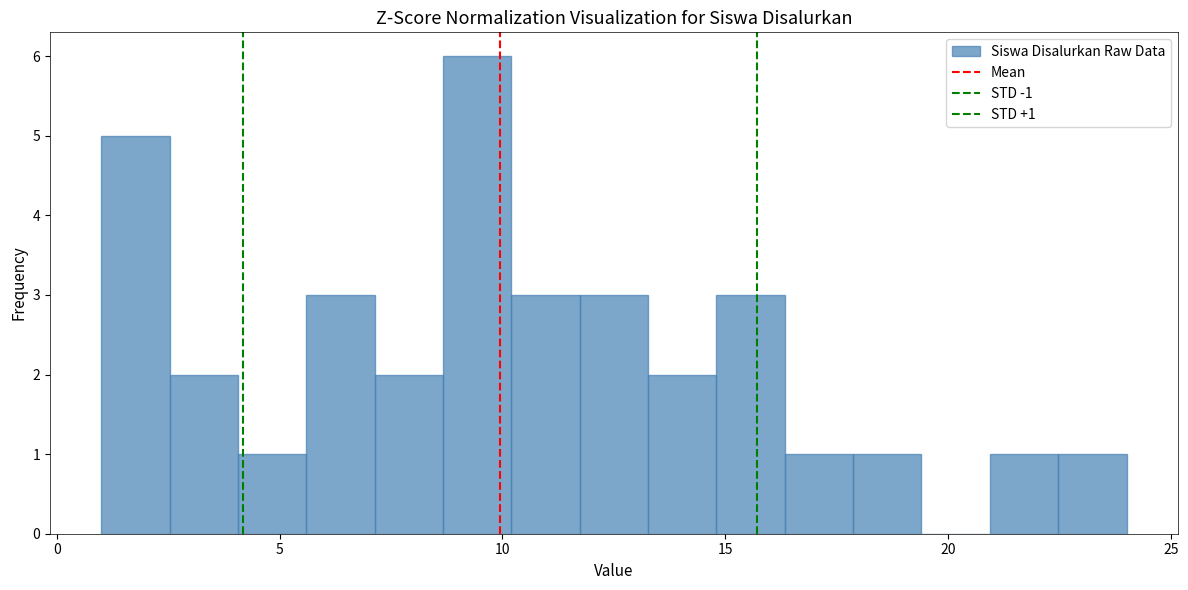

Around what value on the x-axis is the tallest bar? Give the approximate position of its centre, as read against the axis.

9.5